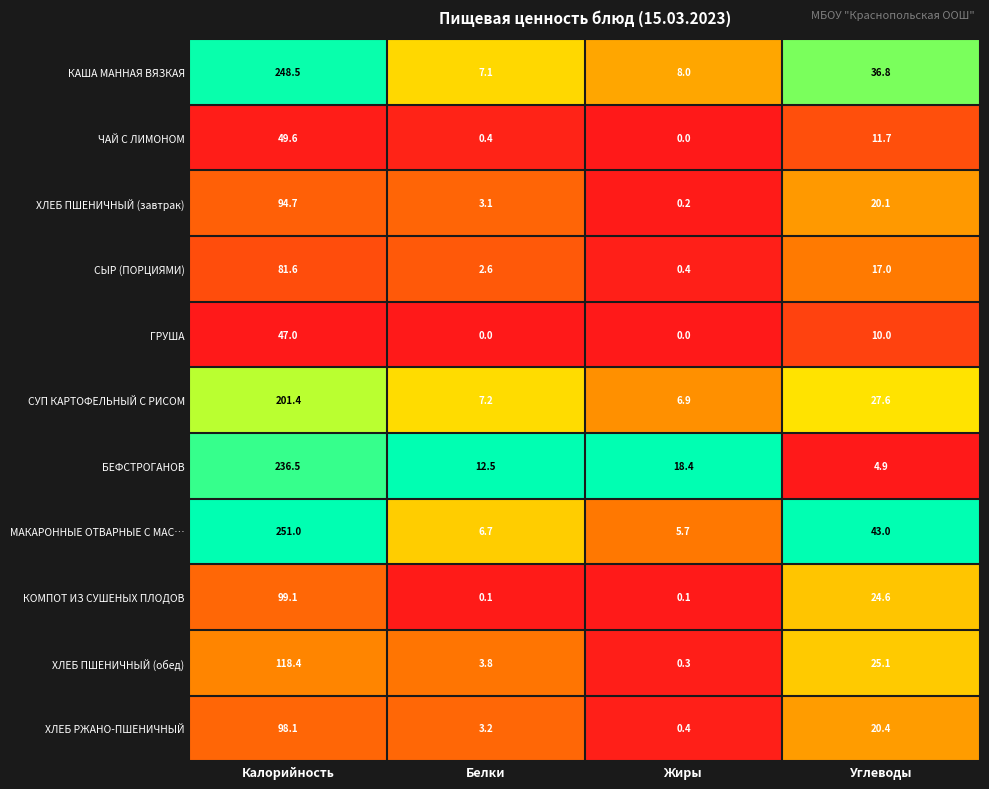

Which category has the highest value across all series?

Калорийность